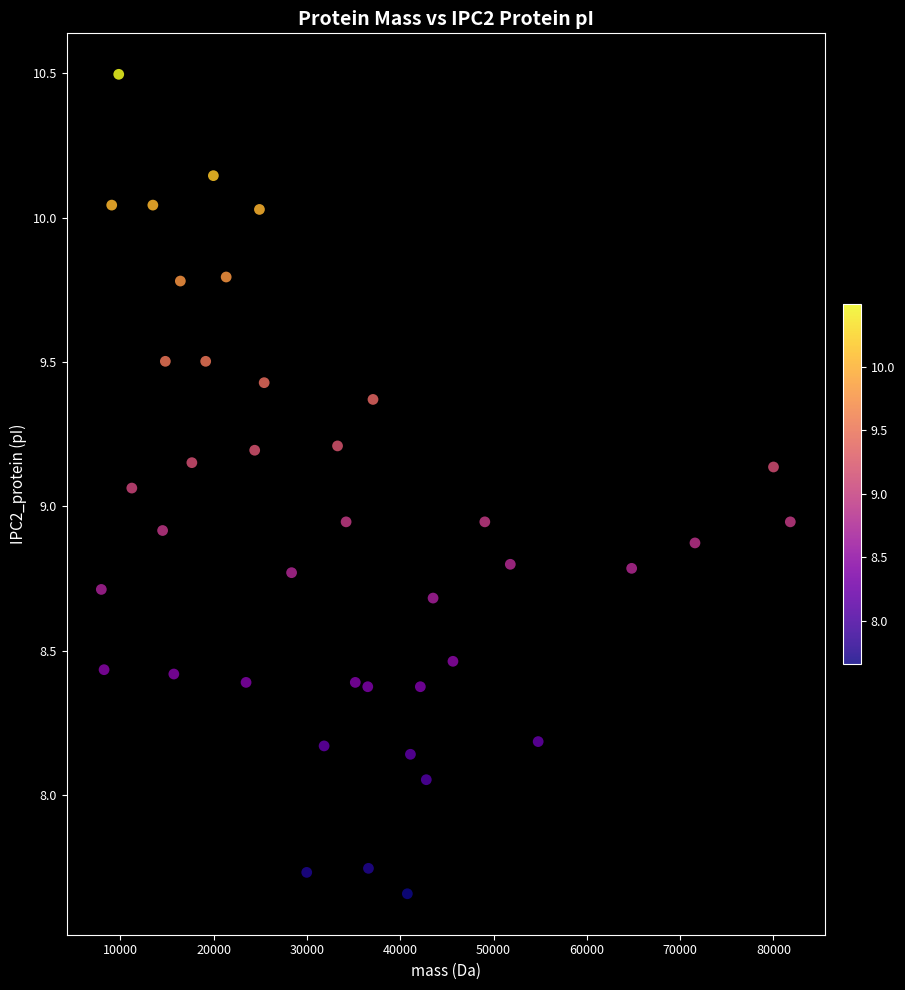

What is the range of Y values (max minus min)?

2.8